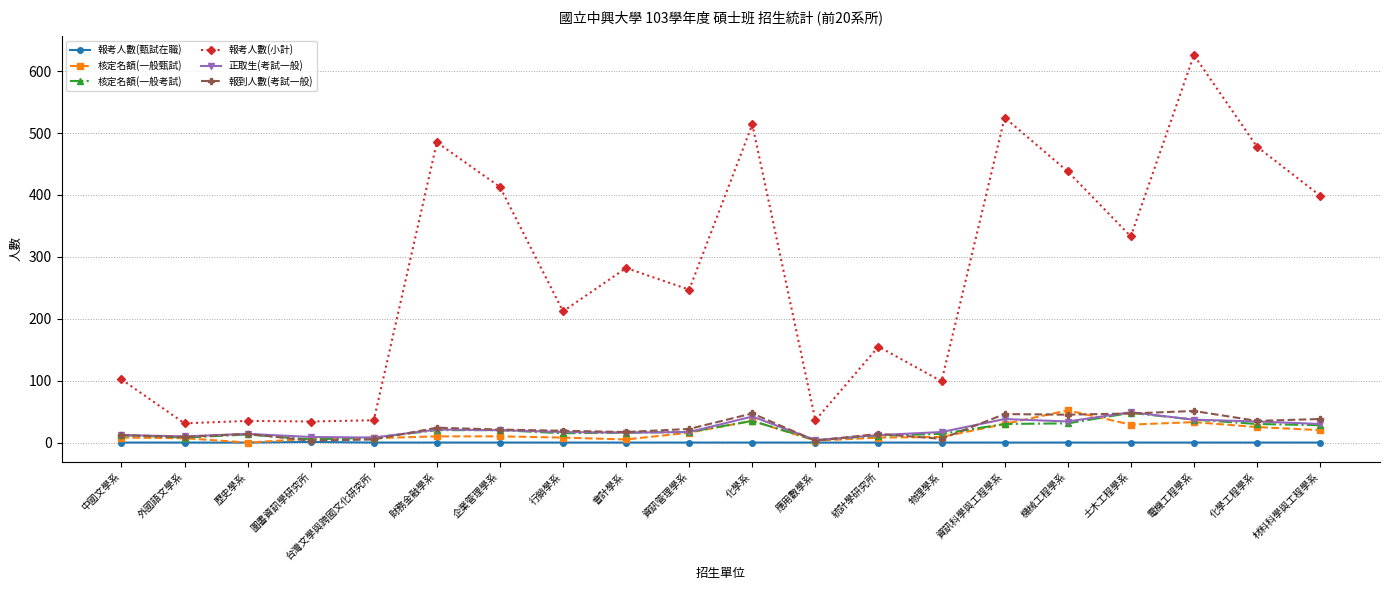

True or false: 報到人數(考試一般) has more than 1 points higher than both neighbors.

True